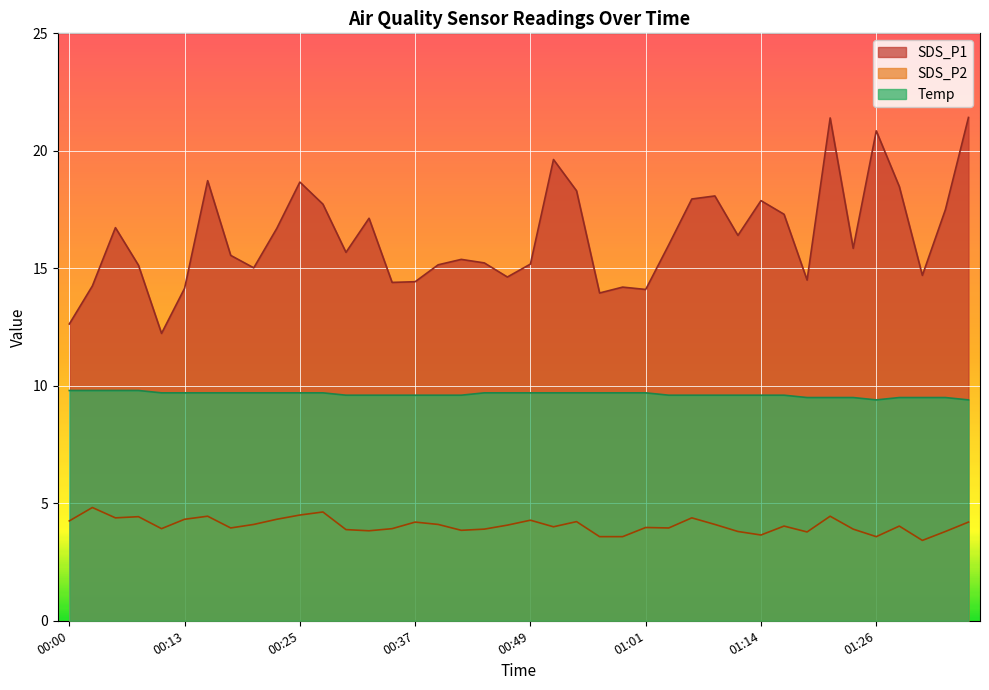

How many interior local valleys does the Temp series have?

1